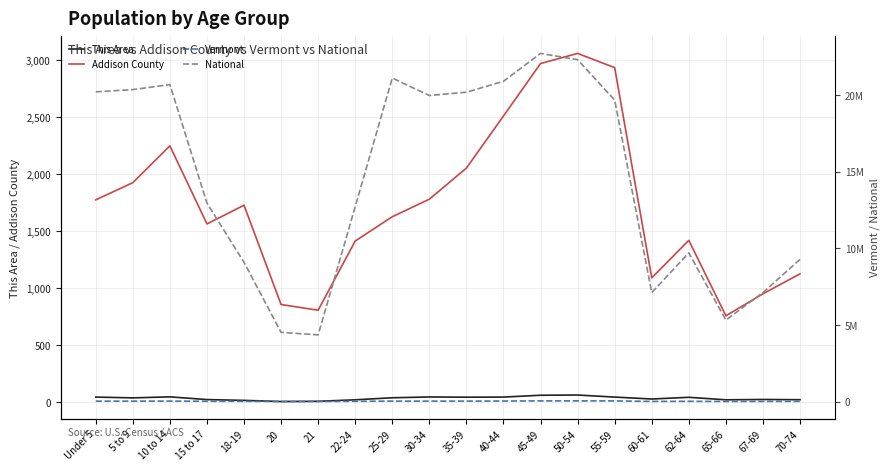

Which series has the widest spread of values?

National